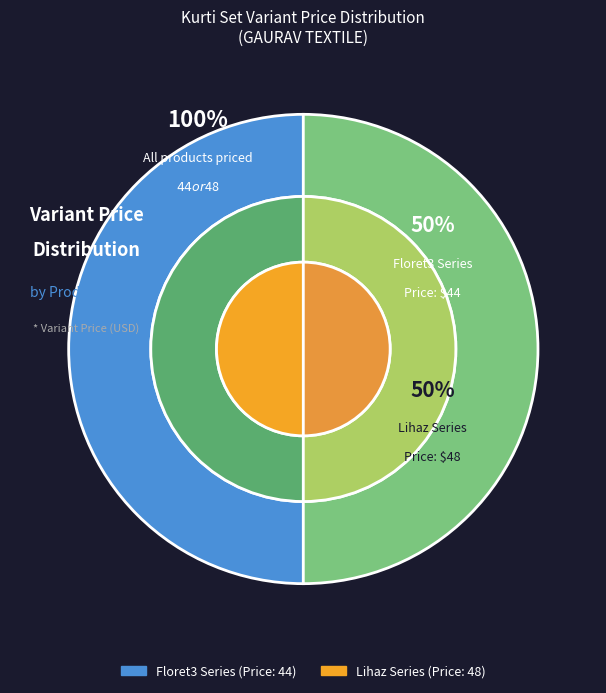

Is there any slice that represents more than half of the pie?

No